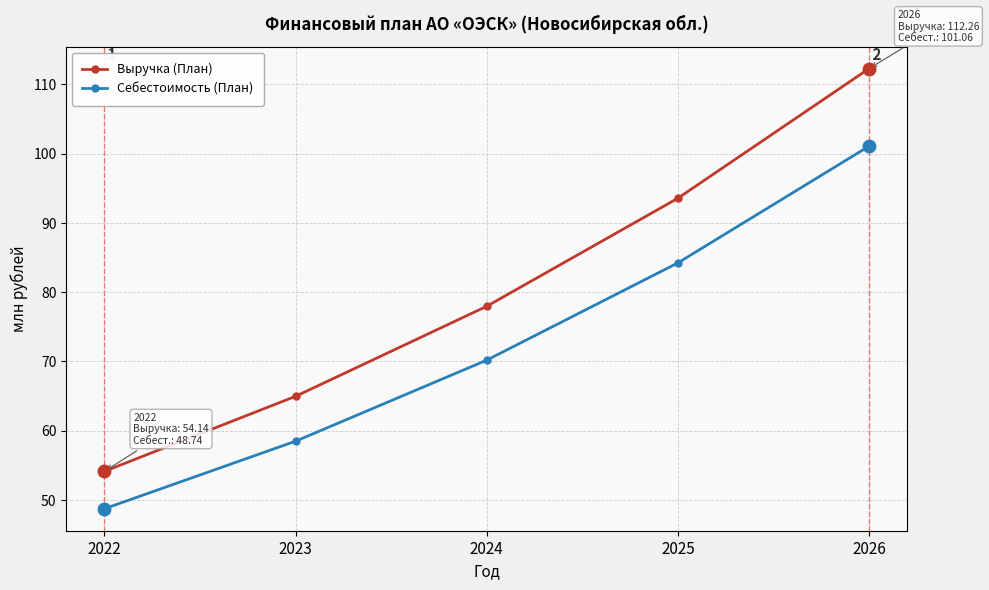

What is the spread (max minus min) of values at 2024?

7.8